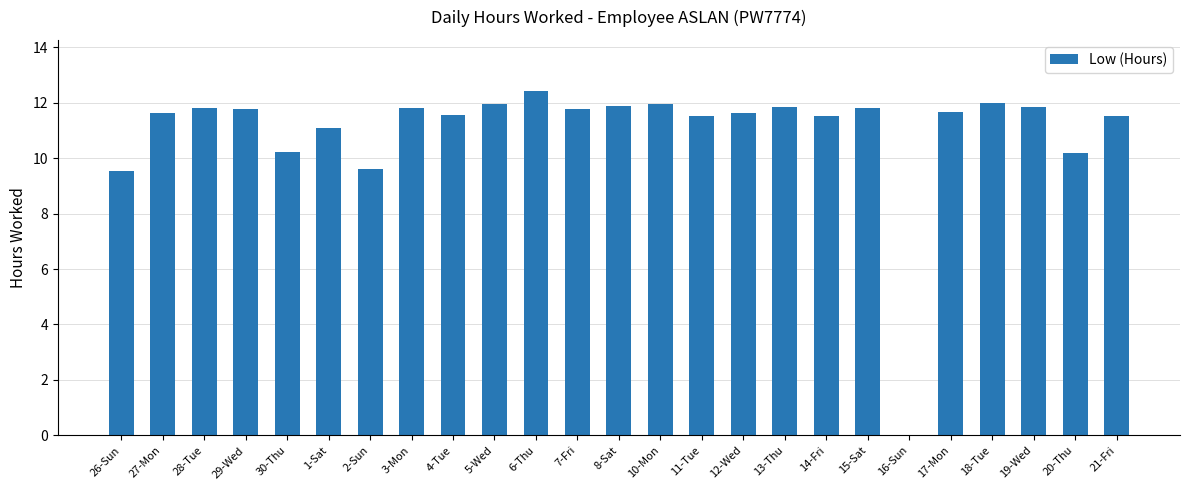

What is the sum of the values at 18-Tue and 12-Wed?

23.6